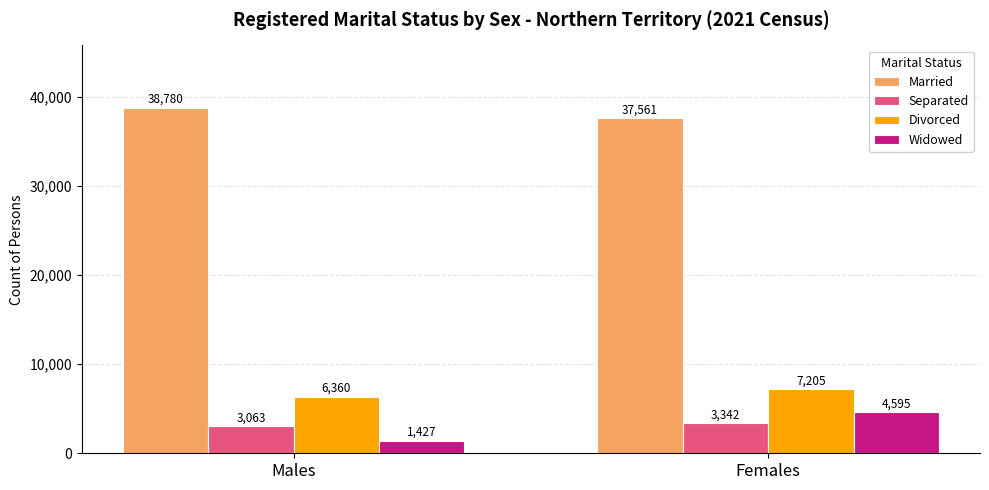

Reading left to right, extract all data points from this chart.

Married: Males=38780	Females=37561
Separated: Males=3063	Females=3342
Divorced: Males=6360	Females=7205
Widowed: Males=1427	Females=4595